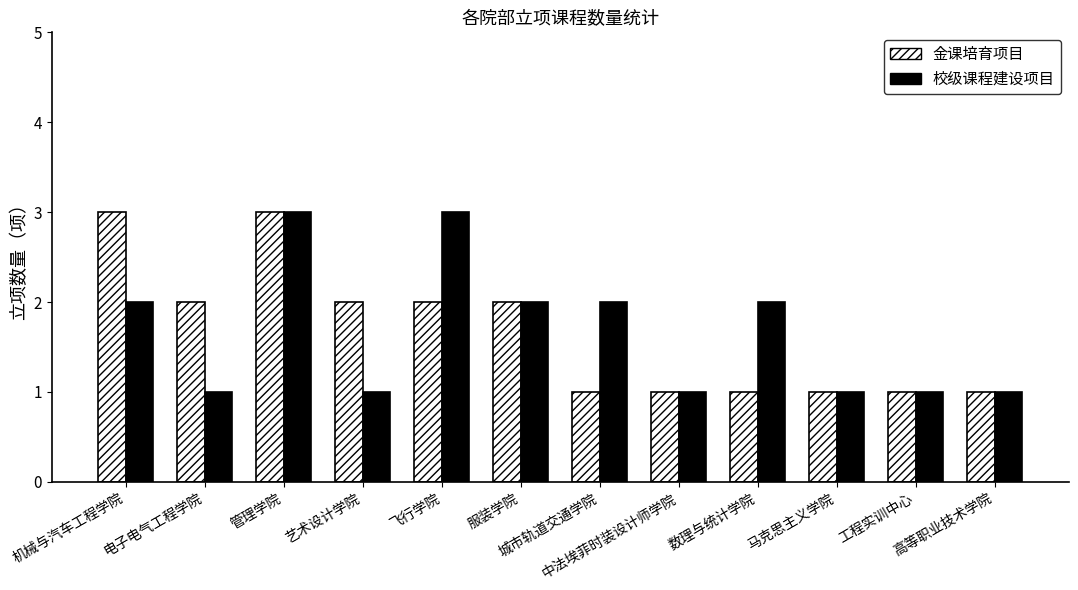

What is the sum of all 校级课程建设项目 values?

20